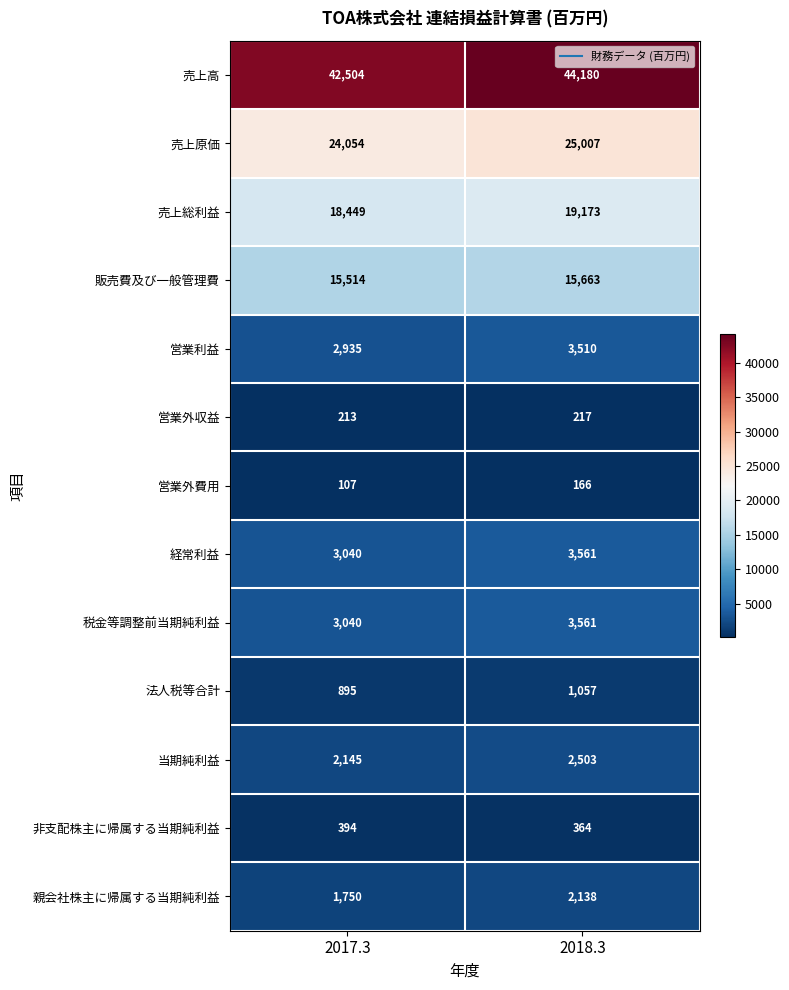

Which series has the largest range (max minus min)?

売上高